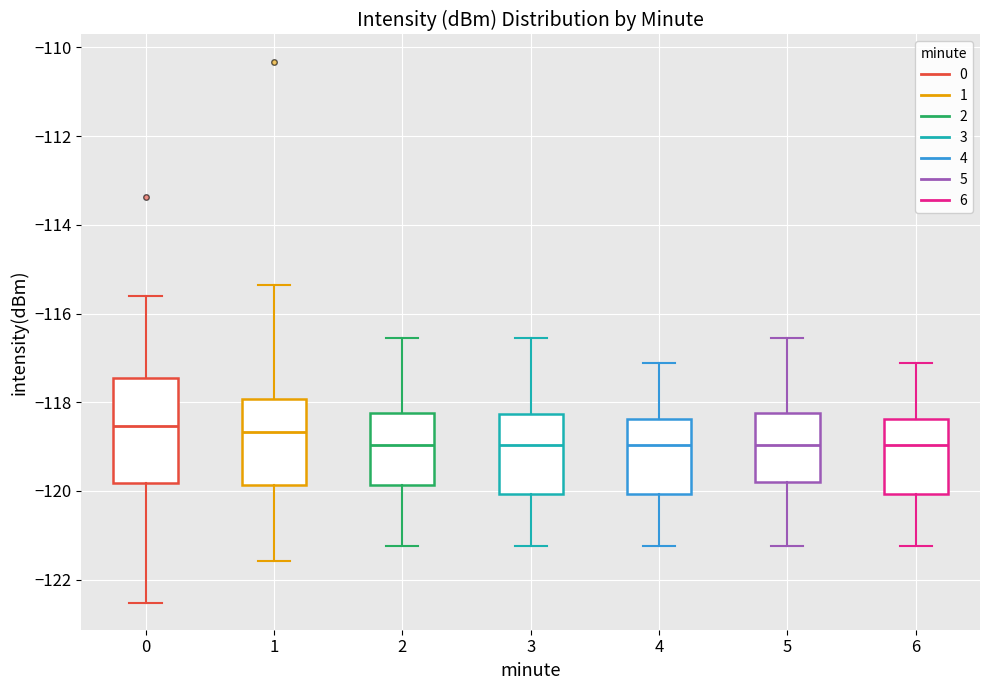

Reading left to right, read every box against the y-axis: the position of its median line, the range the box covers, and the ends of its whiskers. The values are not printed on the chart, so give them approximately, as read against the axis.

0: median -118.6, box -119.8 to -117.4, whiskers -122.6 to -115.6
1: median -118.6, box -119.8 to -118.0, whiskers -121.6 to -115.4
2: median -119.0, box -119.8 to -118.2, whiskers -121.2 to -116.6
3: median -119.0, box -120.0 to -118.2, whiskers -121.2 to -116.6
4: median -119.0, box -120.0 to -118.4, whiskers -121.2 to -117.2
5: median -119.0, box -119.8 to -118.2, whiskers -121.2 to -116.6
6: median -119.0, box -120.0 to -118.4, whiskers -121.2 to -117.2